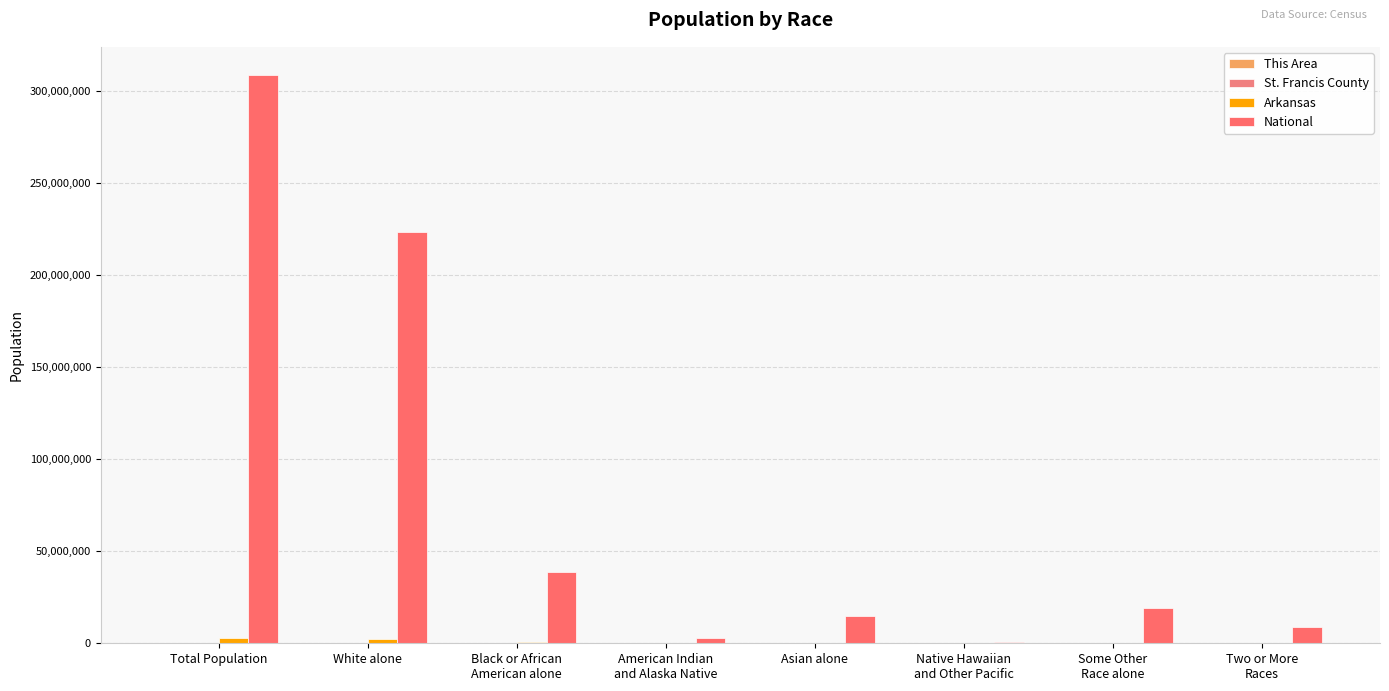

Rank the series at American Indian
and Alaska Native from lowest to highest value.

This Area, St. Francis County, Arkansas, National